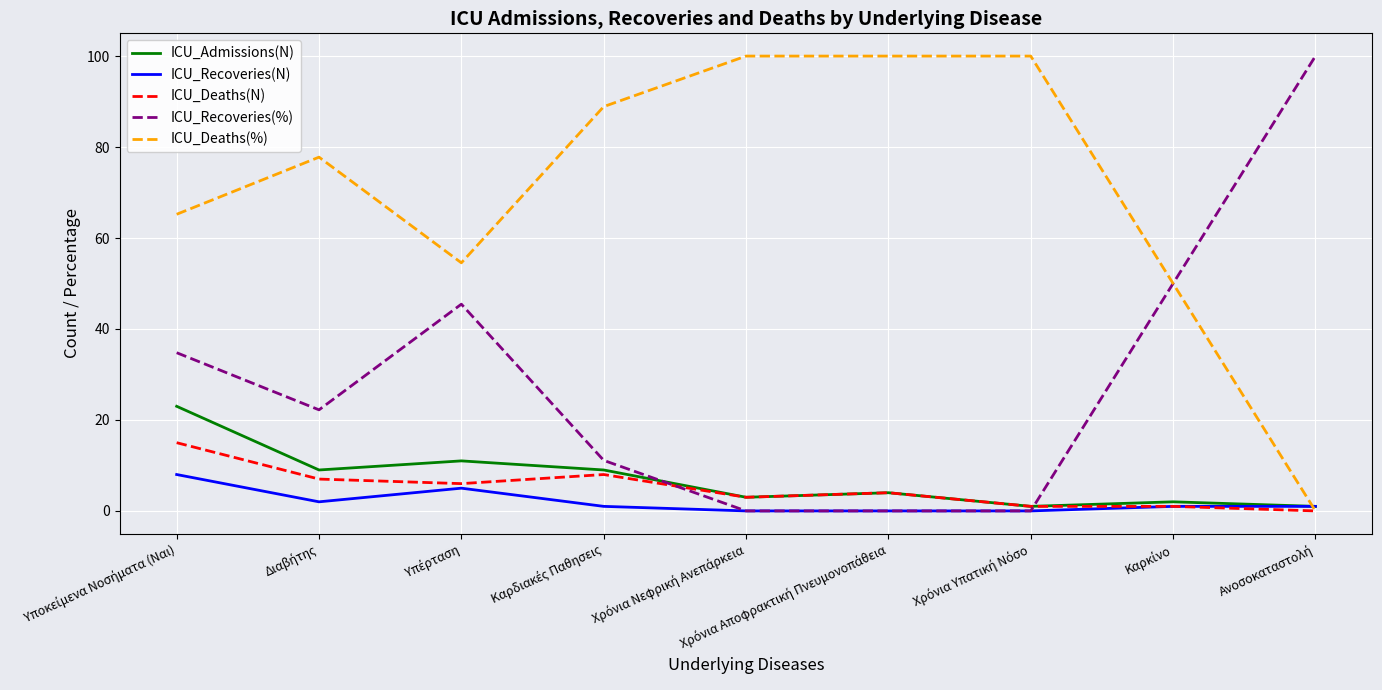

What is the maximum value for ICU_Deaths(%)?

100.0